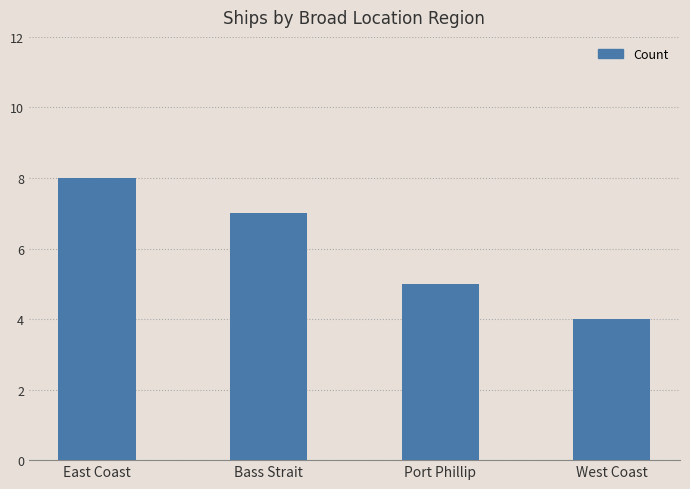

Are the bars horizontal?

No